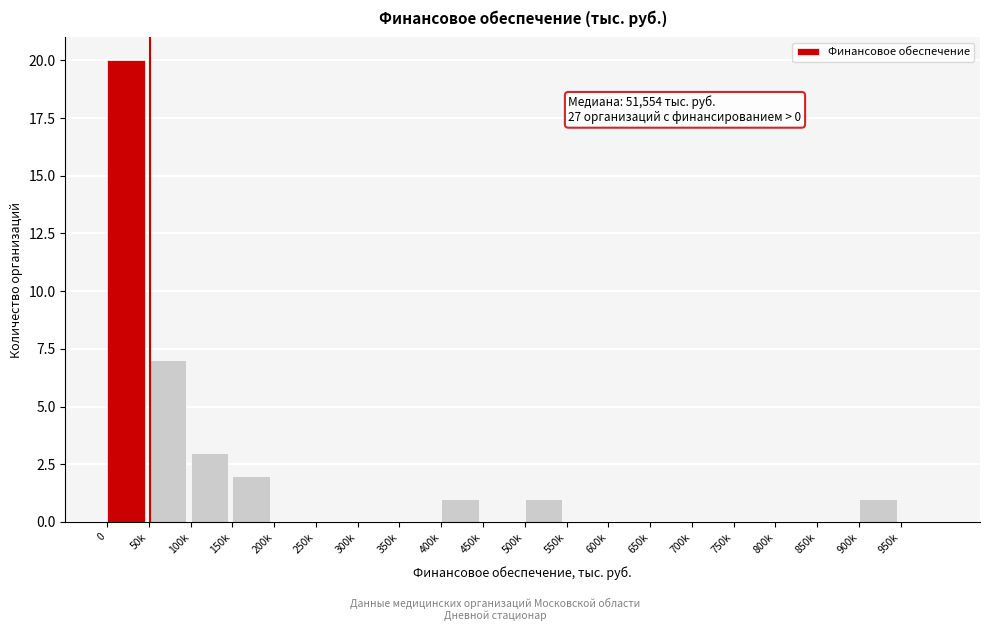

Reading left to right, what are all the values shown in this chart?

0=20	50k=7	100k=3	150k=2	200k=0	250k=0	300k=0	350k=0	400k=1	450k=0	500k=1	550k=0	600k=0	650k=0	700k=0	750k=0	800k=0	850k=0	900k=1	950k=0